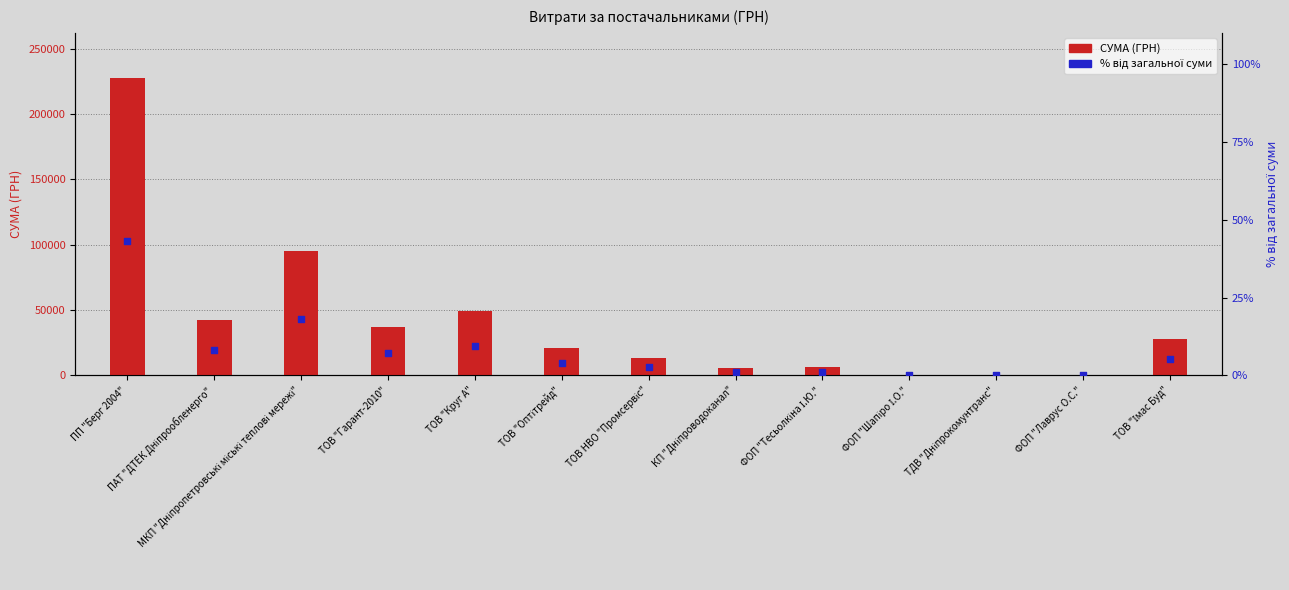

Which series has the widest spread of Y values?

СУМА (ГРН)